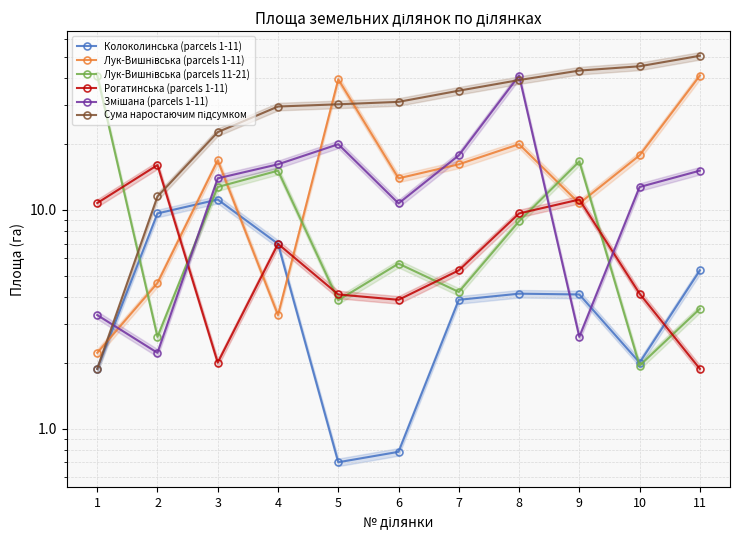

What is the average value of the Колоколинська (parcels 1-11) series?

4.6